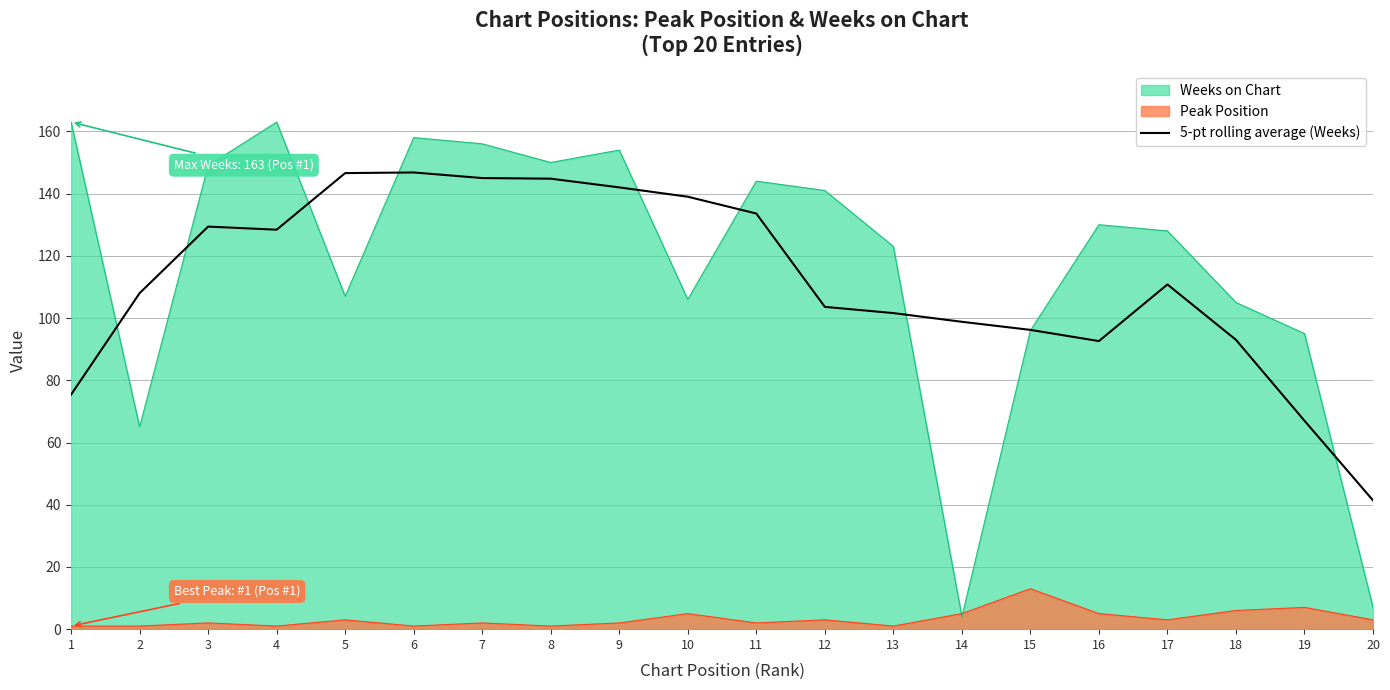

List the series in order of their peak value, highest first.

Weeks on Chart, 5-pt rolling average (Weeks), Peak Position